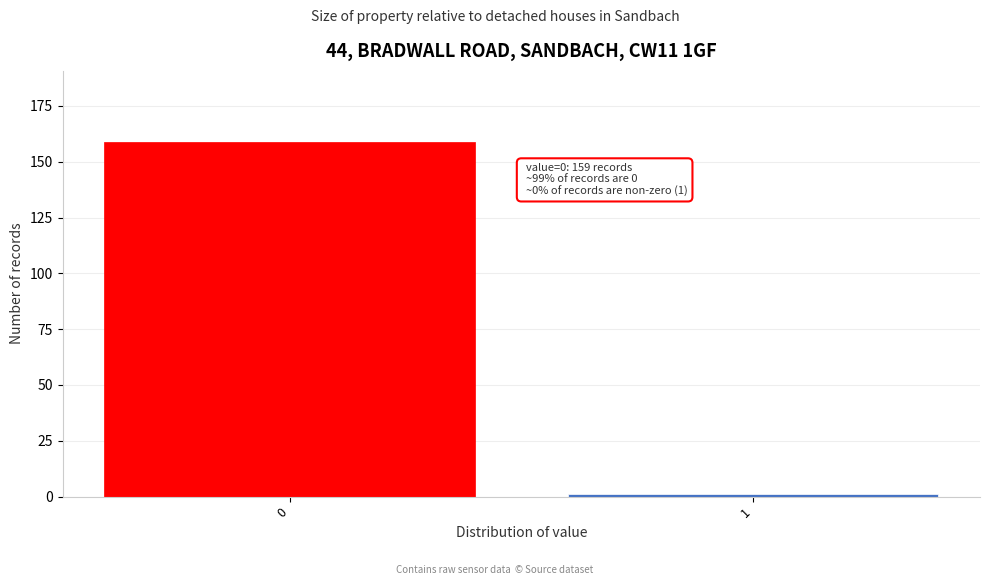

Reading left to right, list all the values displayed in this chart.

159	1